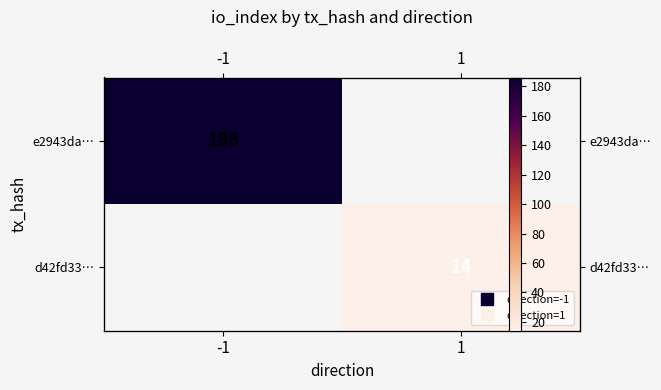

At -1, list the series in order from largest to smallest.

e2943da…, d42fd33…